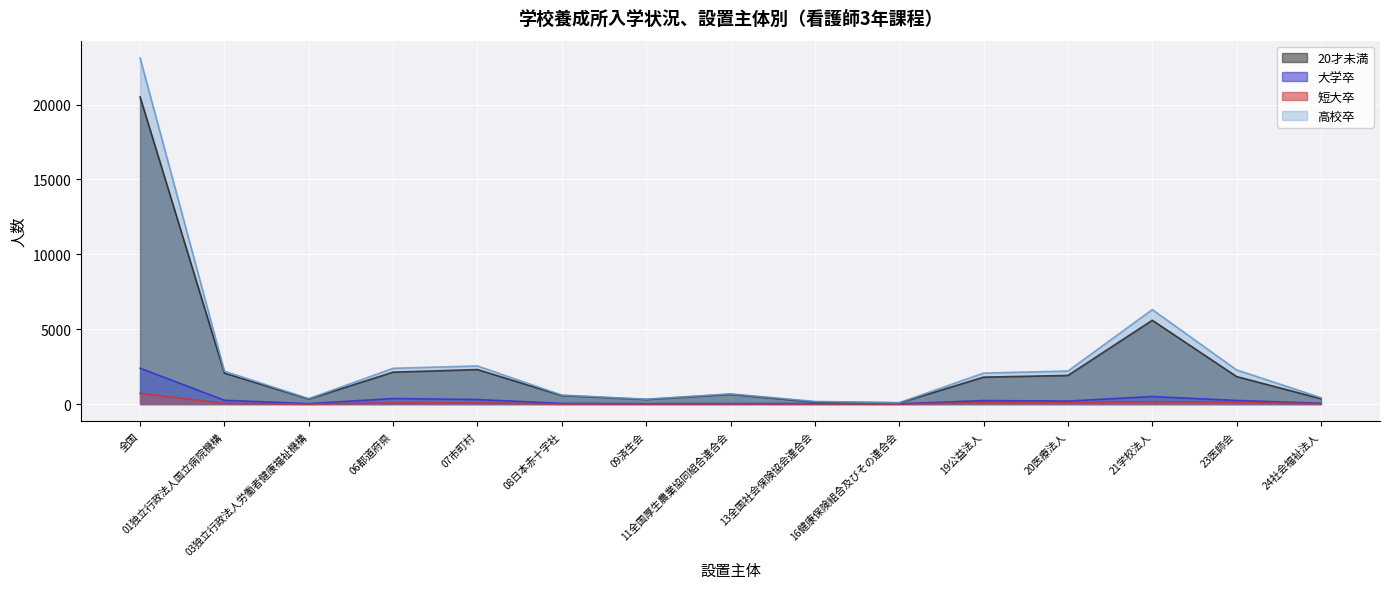

What is the sum of the 短大卒 values at 23医師会 and 16健康保険組合及びその連合会?

122